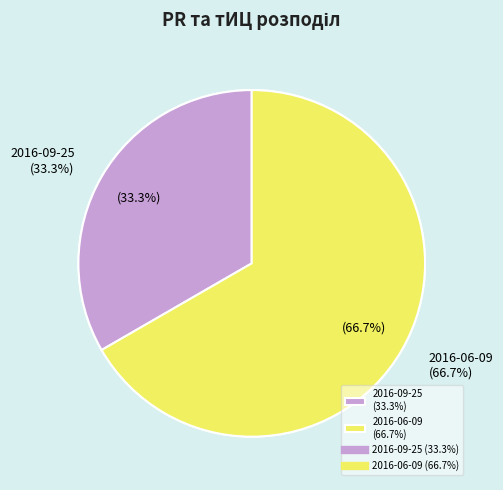

What percentage is the 2016-09-25 slice, to the nearest percent?

33%